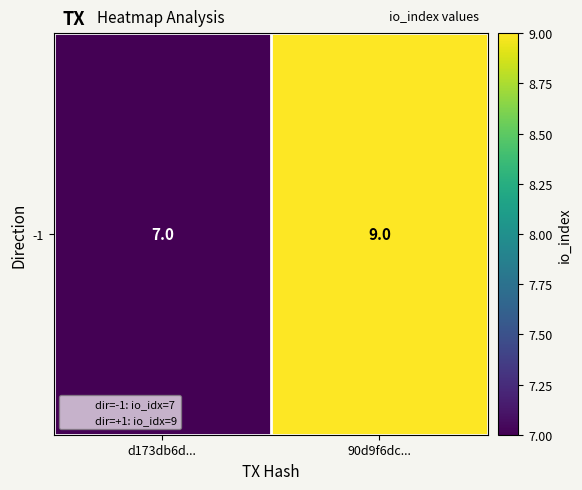

What is the change in value from d173db6d... to 90d9f6dc...?

+2